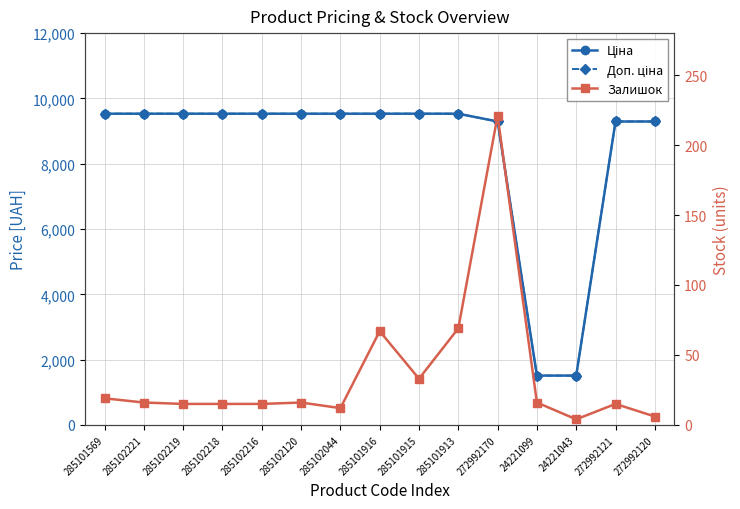

True or false: Доп. ціна and Залишок intersect in this chart.

False